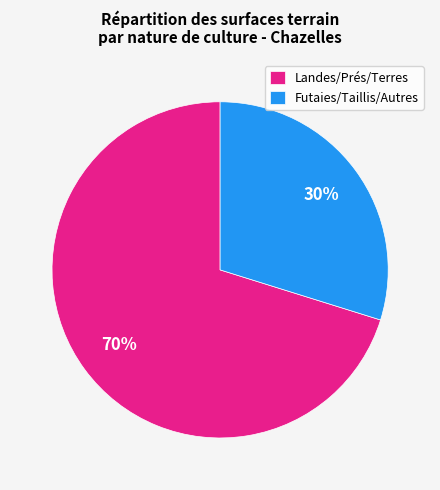

True or false: Landes/Prés/Terres accounts for 79% of the total.

False